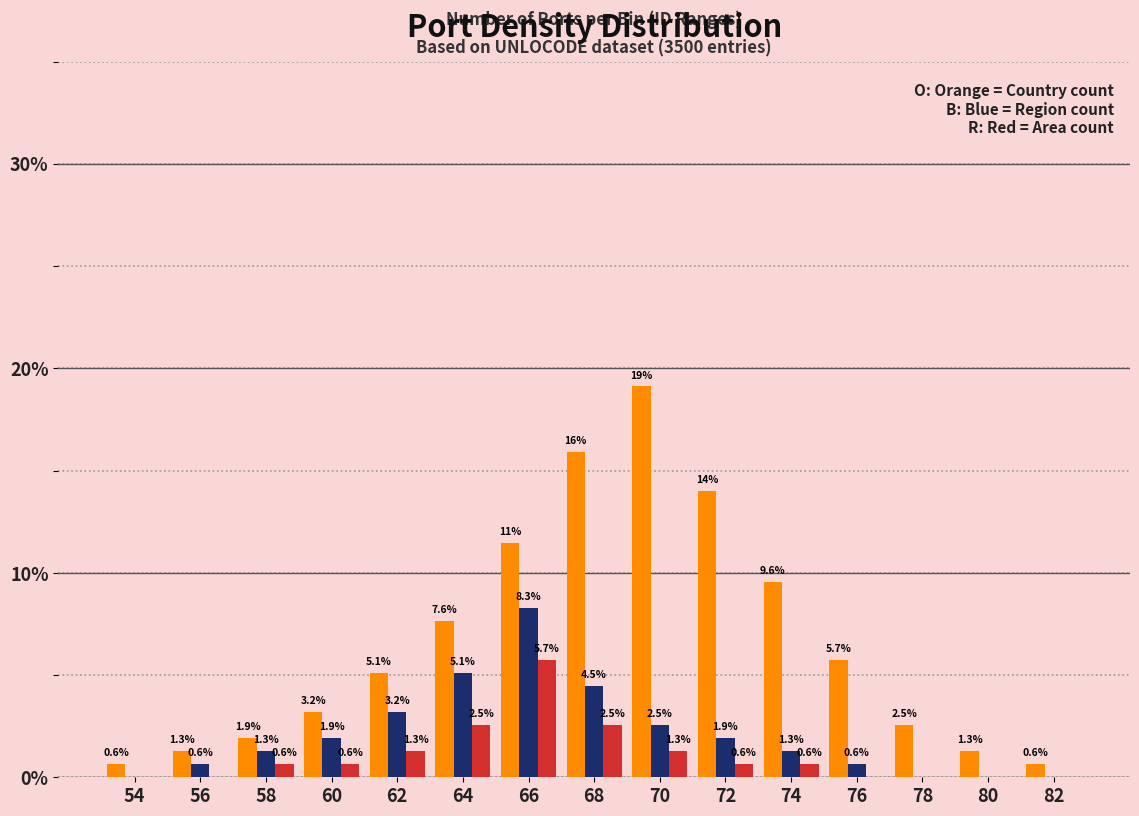

What is the total value across all series at 68?

22.9